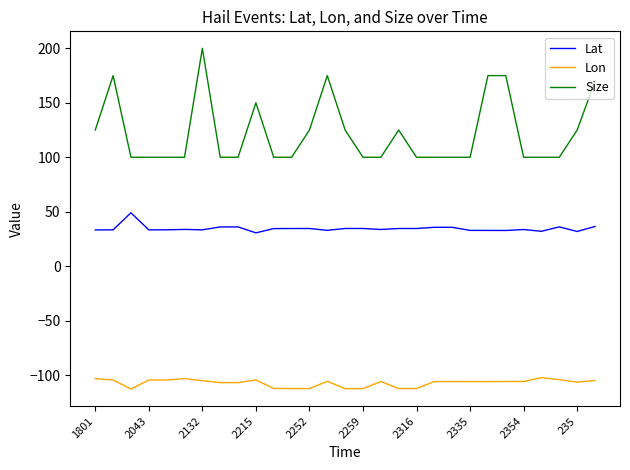

Rank the series by their average value, from lowest to highest.

Lon, Lat, Size